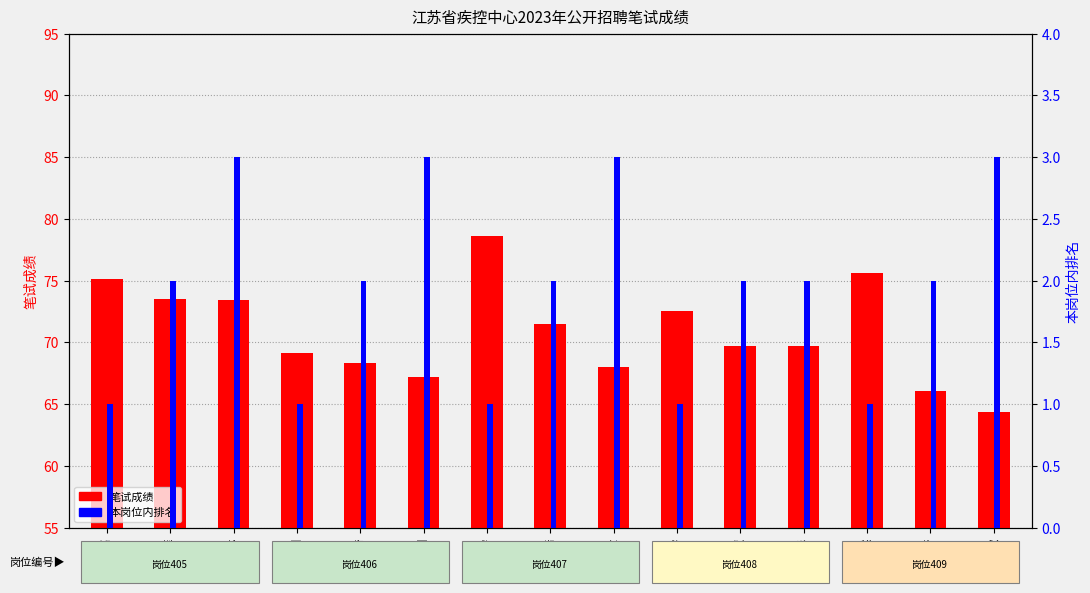

Rank the series at 杨智浩 from lowest to highest value.

本岗位内排名, 笔试成绩